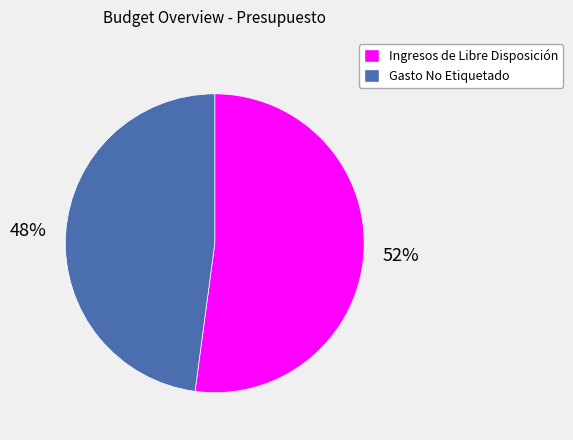

Approximately how many times larger is the value at Gasto No Etiquetado compared to Ingresos de Libre Disposición?

0.9